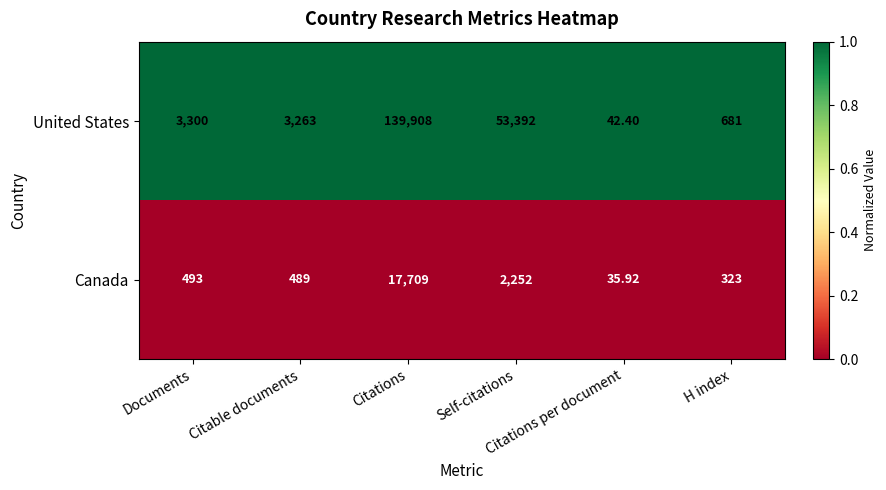

Which series has the largest total across all categories?

United States